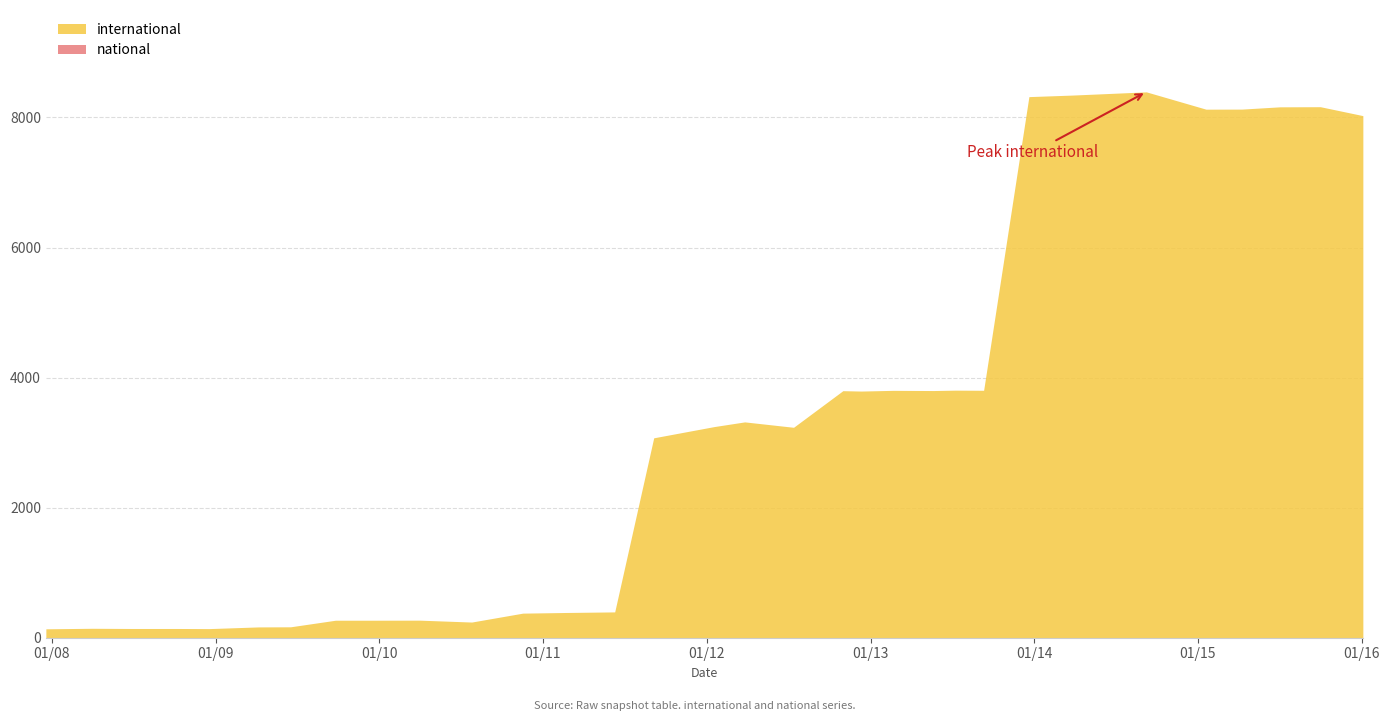

What is the lowest value of the international series?

137